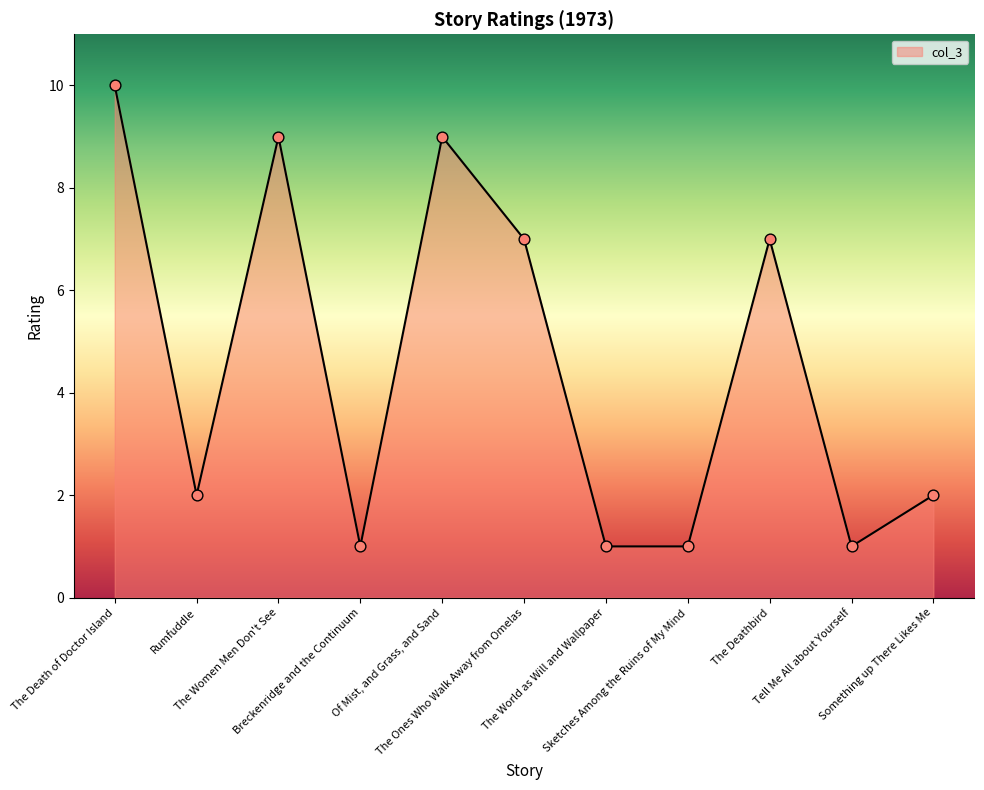

What is the change in value from The Ones Who Walk Away from Omelas to Tell Me All about Yourself?

-6